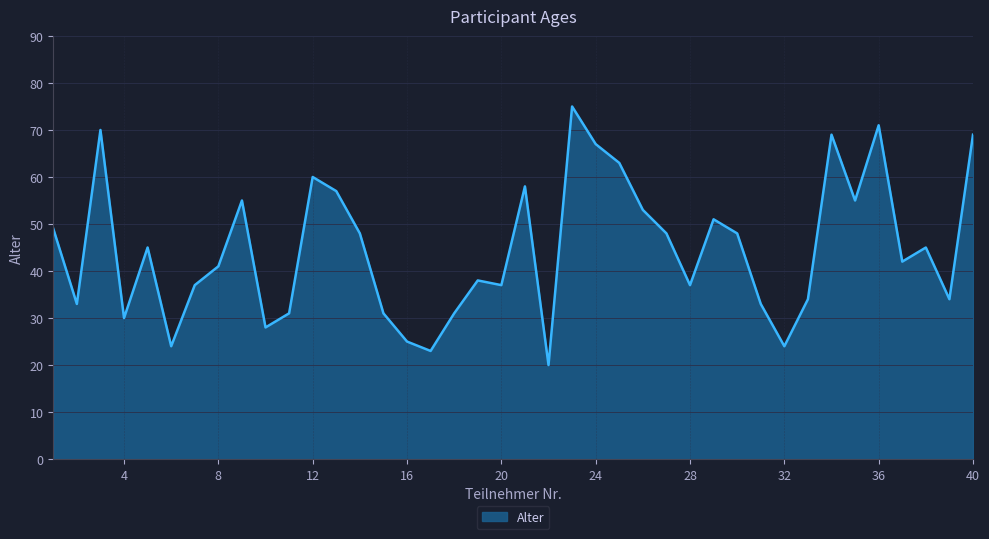

What is the minimum value shown in the chart?

20